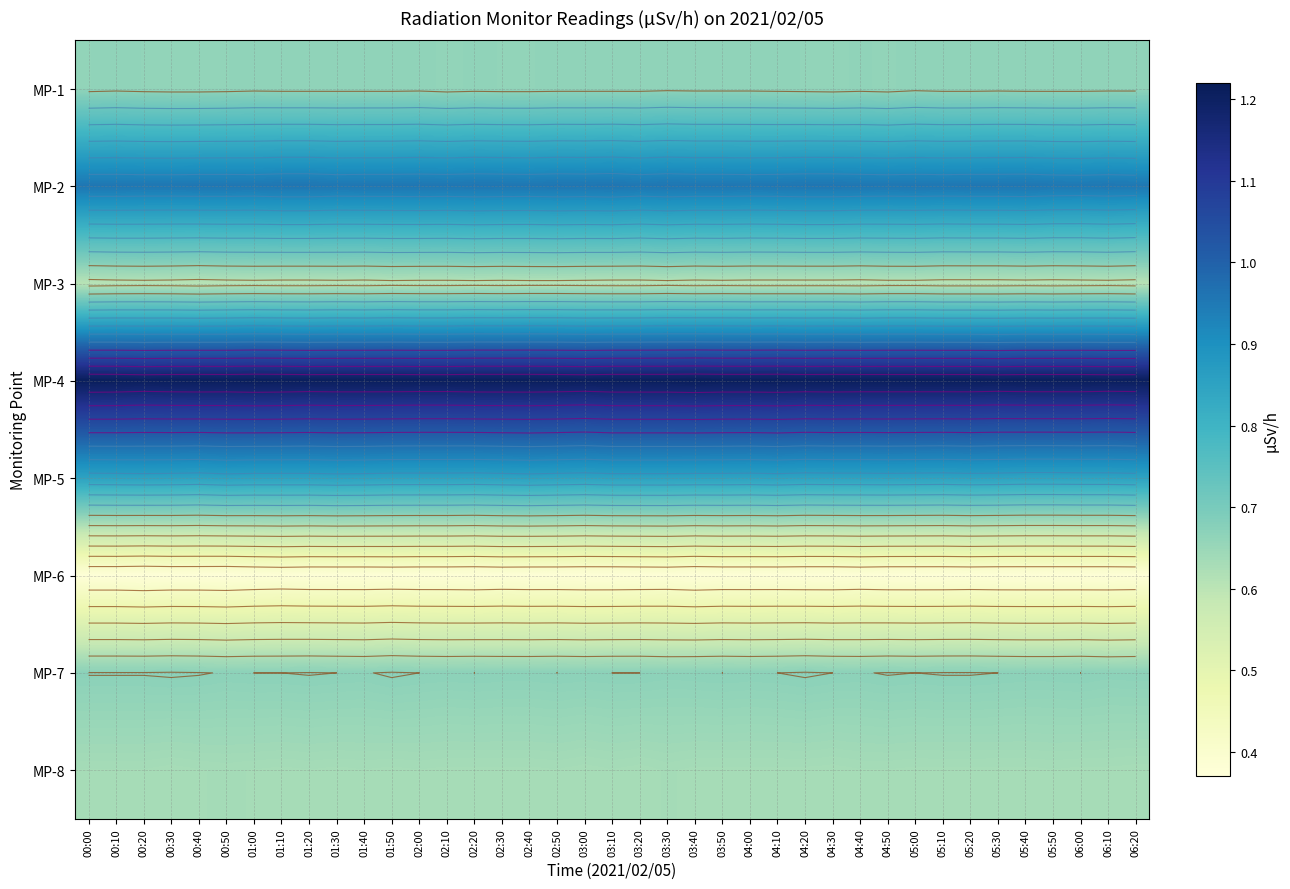

What value does the MP-8 series have at 05:30?

0.6